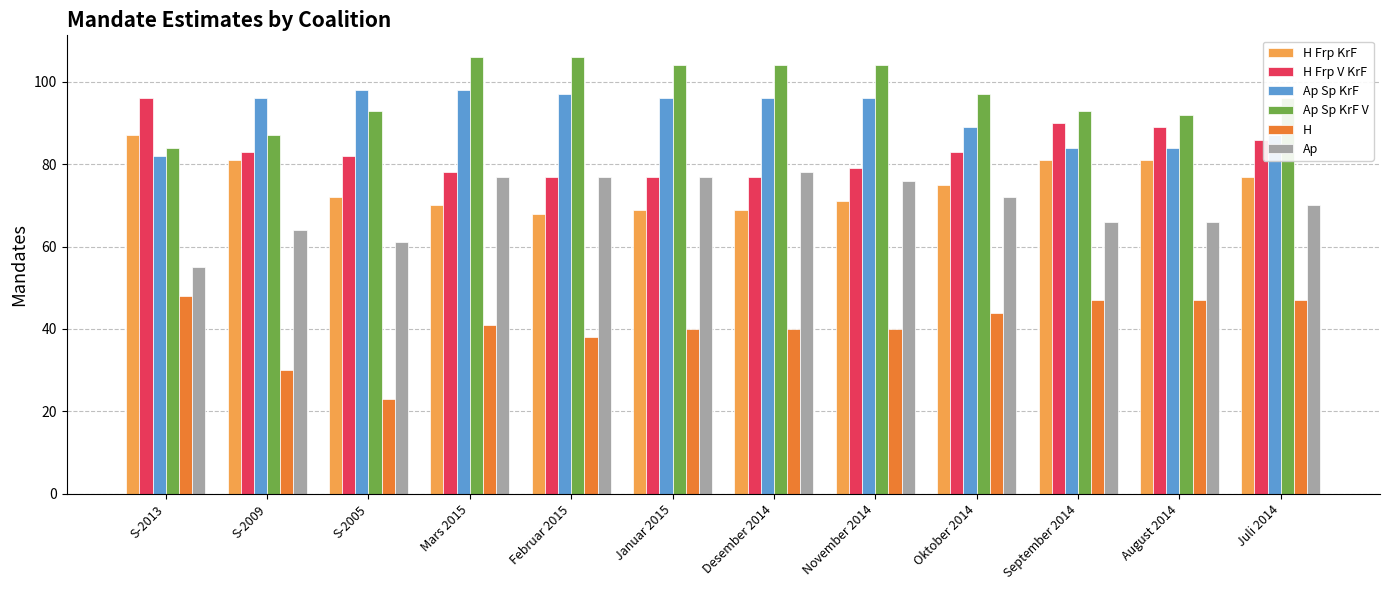

What value does the Ap Sp KrF V series have at S-2009, to the nearest 5?

85